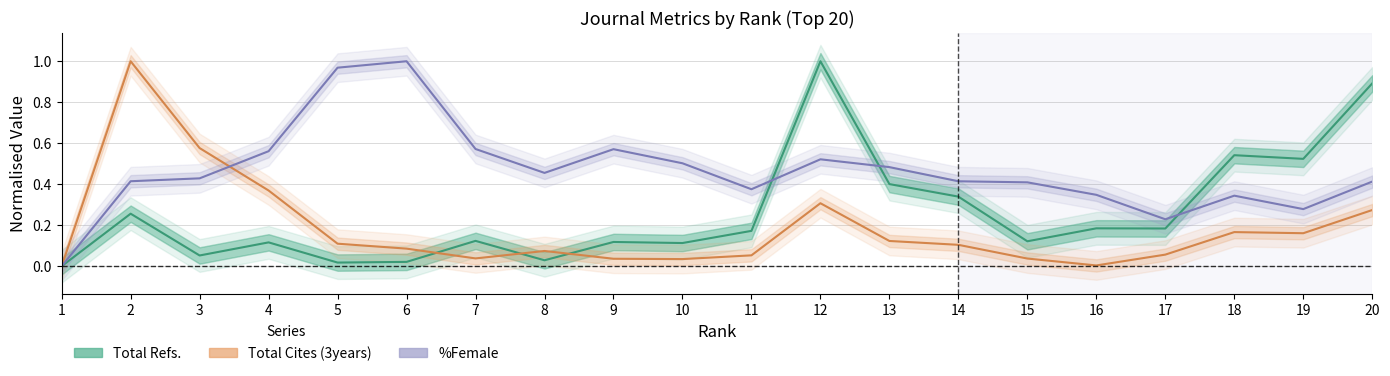

How many categories are shown in the chart?

20